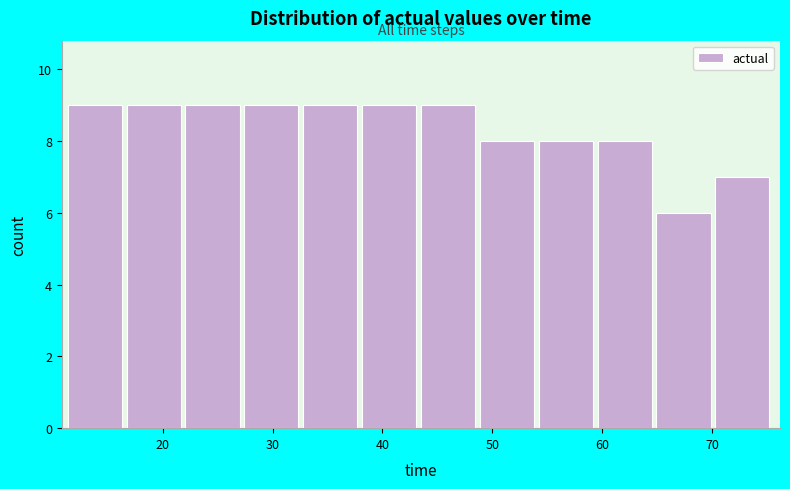

Reading left to right, list every bar in this chart as the range it spans on the x-axis followed by its height. Neither the bar edges nor the heights are printed on the chart, so give them approximately, as read against the axes.

11 to 17: 9
17 to 22: 9
22 to 27: 9
27 to 33: 9
33 to 38: 9
38 to 44: 9
44 to 49: 9
49 to 54: 8
54 to 60: 8
60 to 65: 8
65 to 70: 6
70 to 76: 7